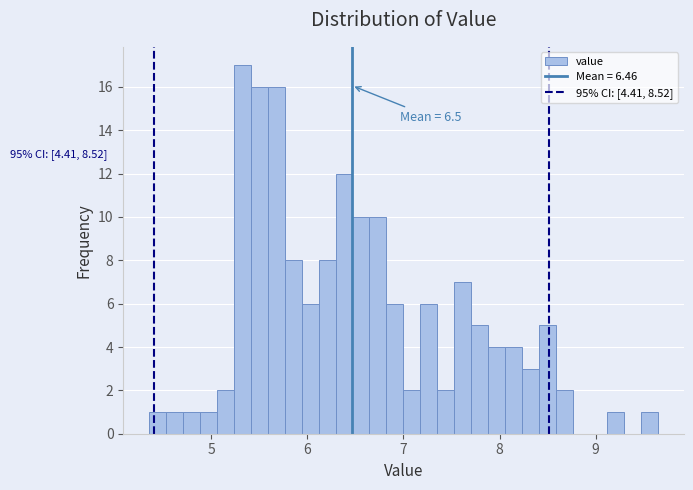

Around what value on the x-axis is the tallest bar? Give the approximate position of its centre, as read against the axis.

5.3